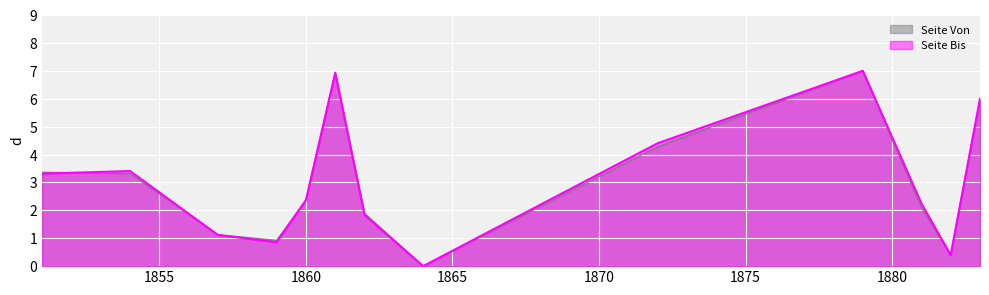

Is the value of Seite Von at 1881 greater than the value of Seite Bis at 1857?

Yes